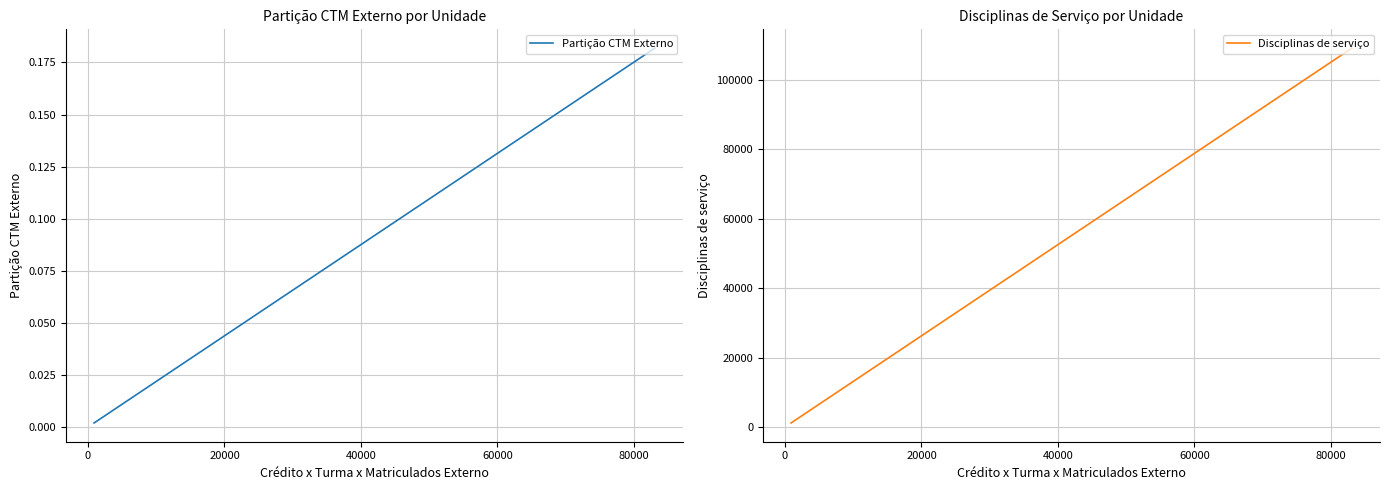

True or false: Disciplinas de serviço and Partição CTM Externo cross at least once.

False